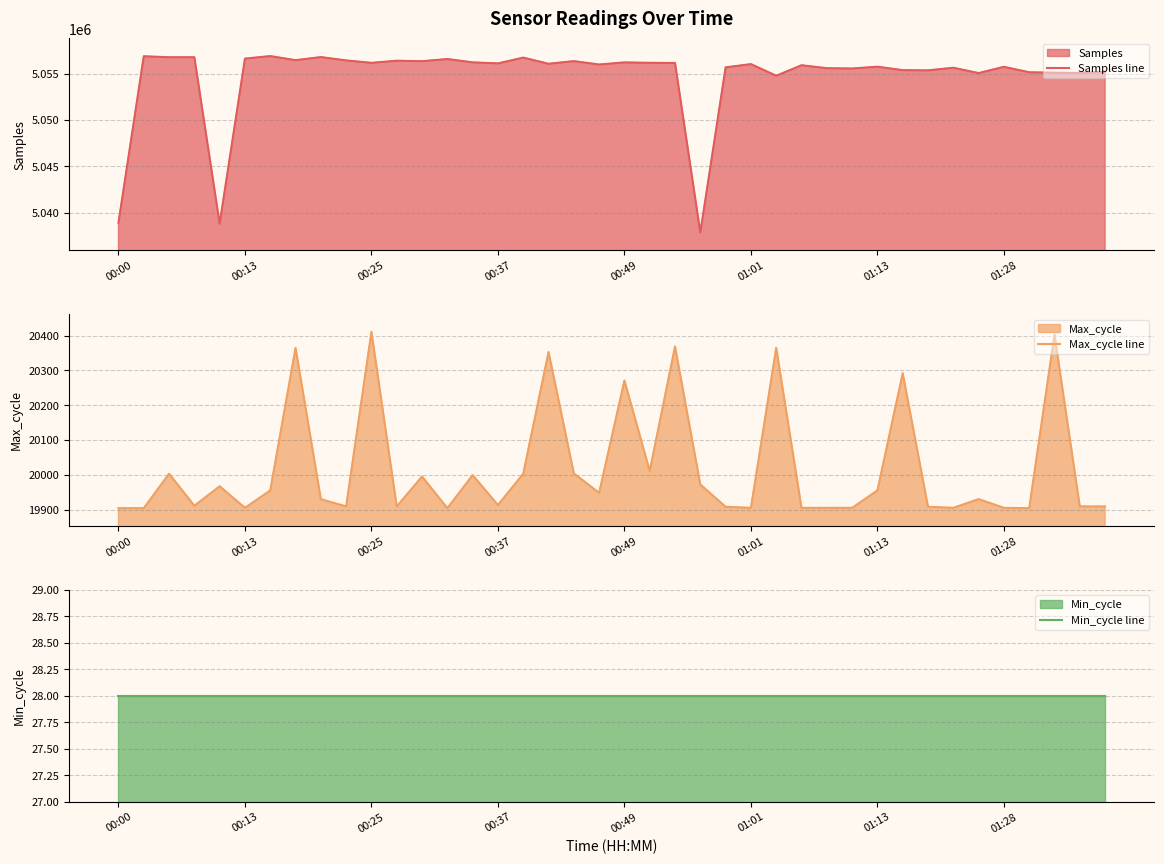

What is the average value of the Max_cycle line series?

20018